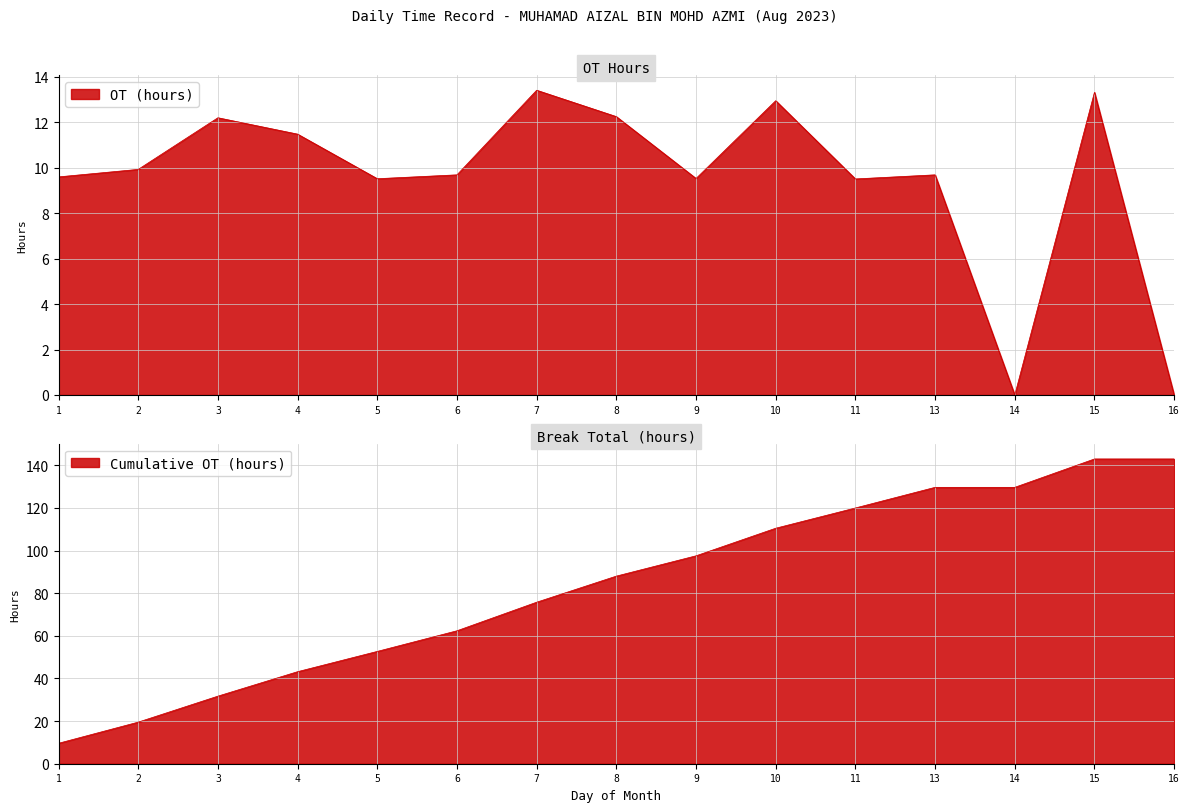

How many data points are above 9?

13